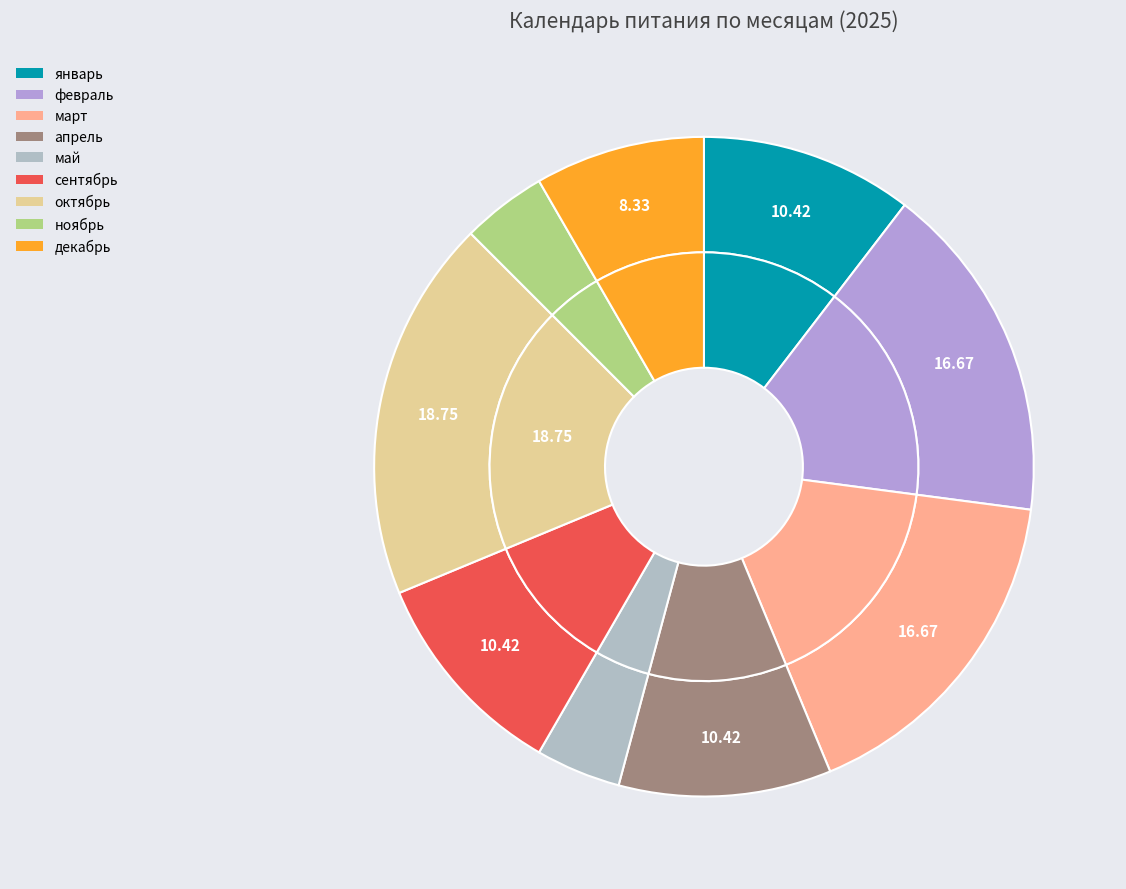

To the nearest percent, what is the average slice percentage?

11%